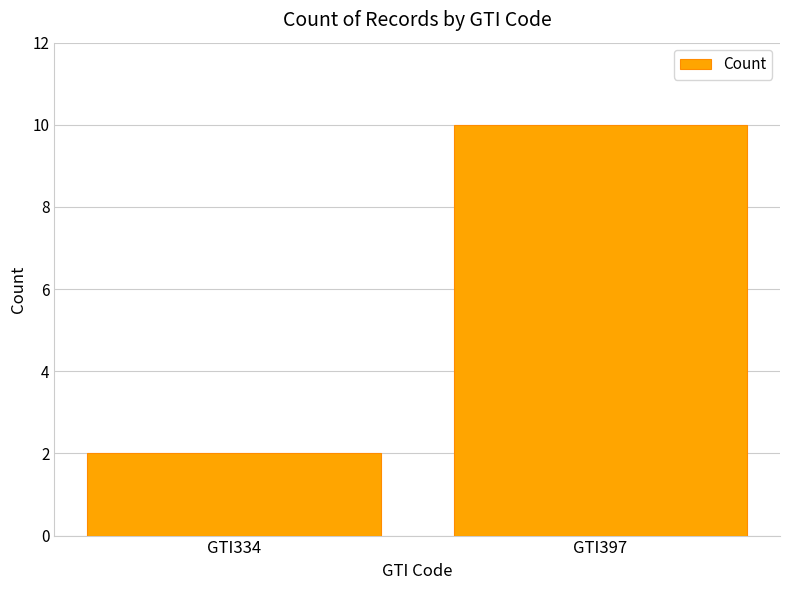

Reading right to left, what are all the values shown in this chart?

GTI397=10	GTI334=2